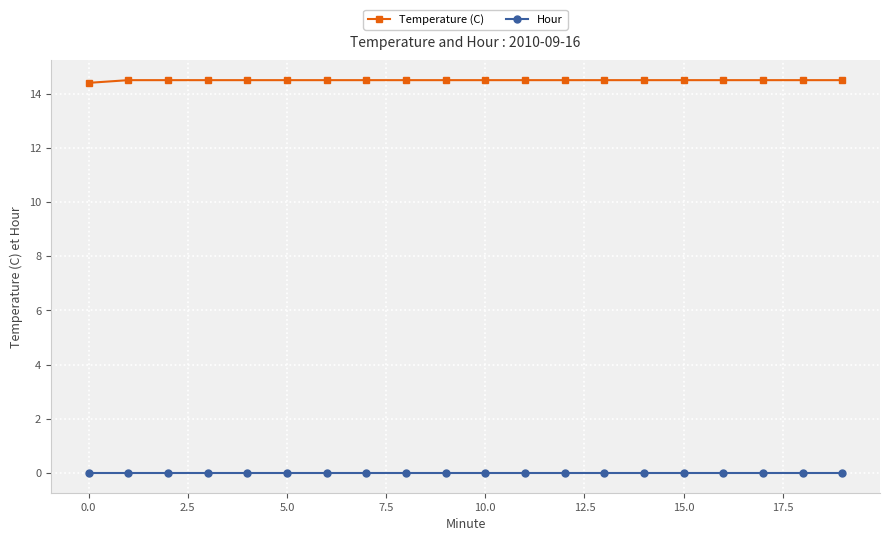

How many Temperature (C) values are between 14 and 15?

20